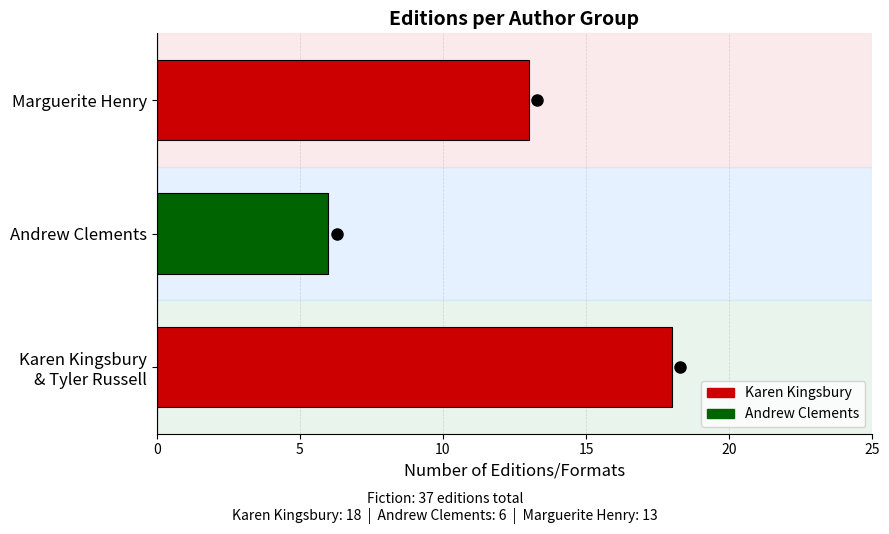

What is the sum of the values at Marguerite Henry and Andrew Clements?

19